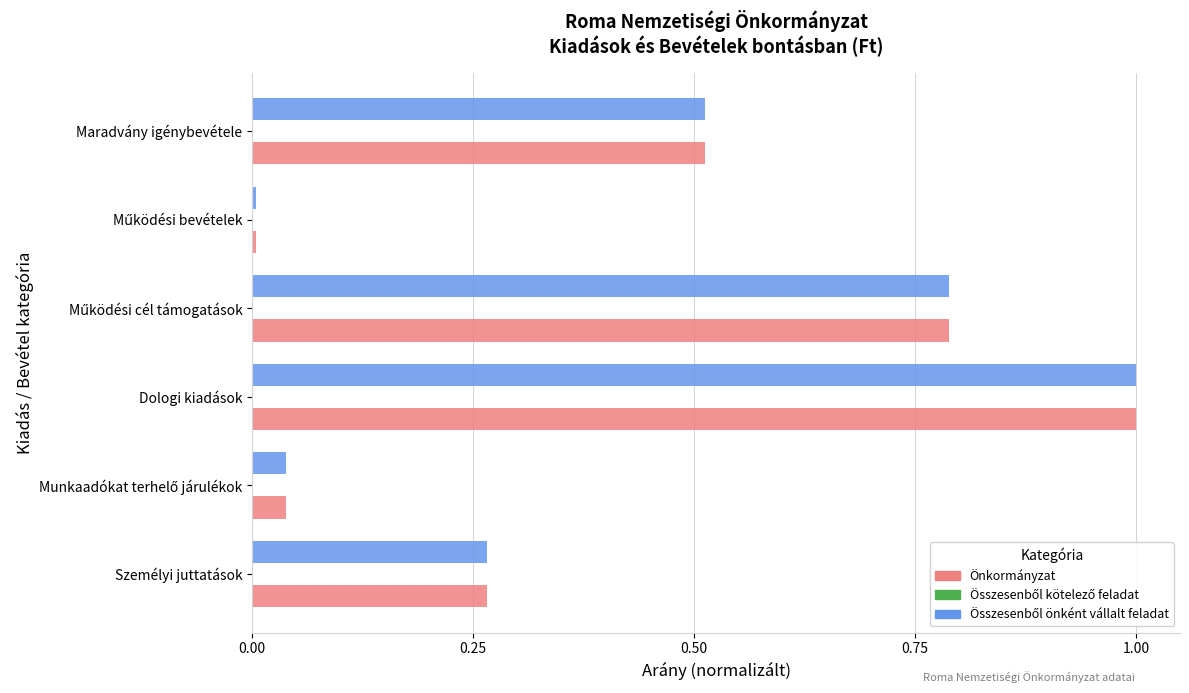

Is it true that Önkormányzat equals 0.2 at Dologi kiadások?

False